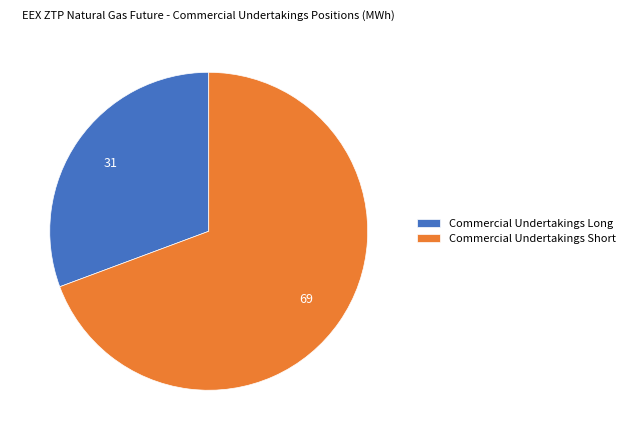

Which slice is the smallest?

Commercial Undertakings Long